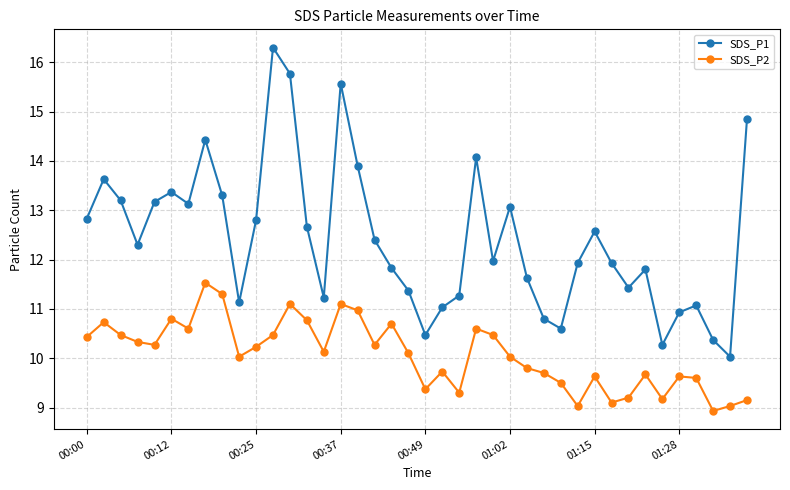

What is the difference between the second highest and minimum values in the SDS_P2 series?

2.4